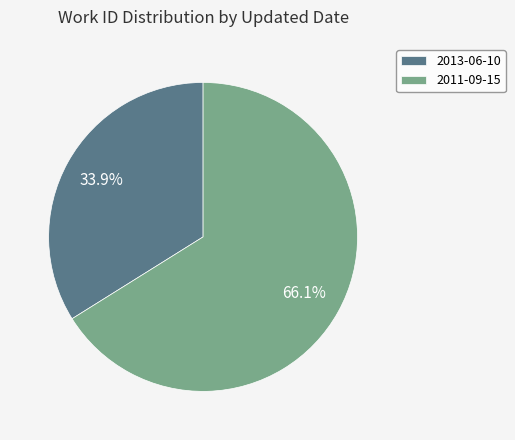

How much of the chart is everything except 2013-06-10?

66.1%